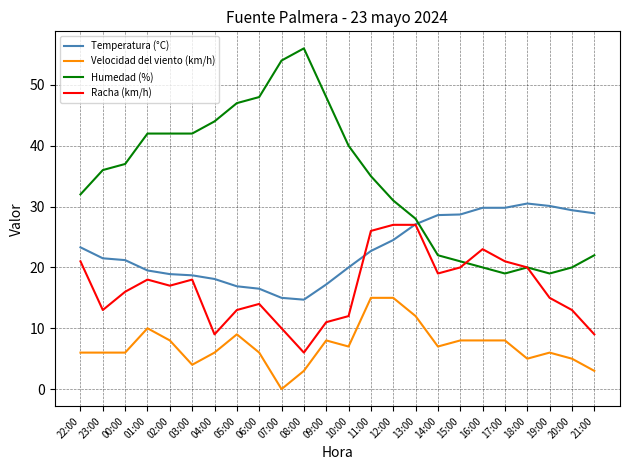

How many distinct data groups are displayed?

4